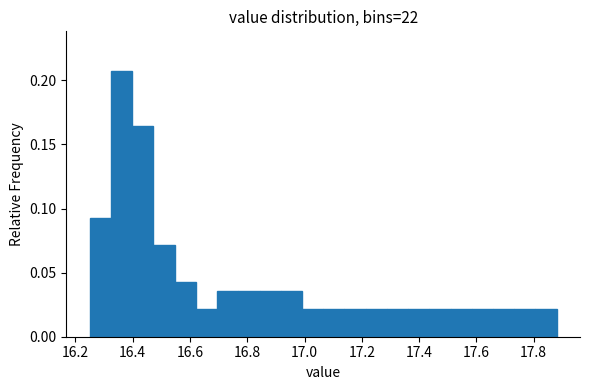

Around what value on the x-axis is the tallest bar? Give the approximate position of its centre, as read against the axis.

16.36